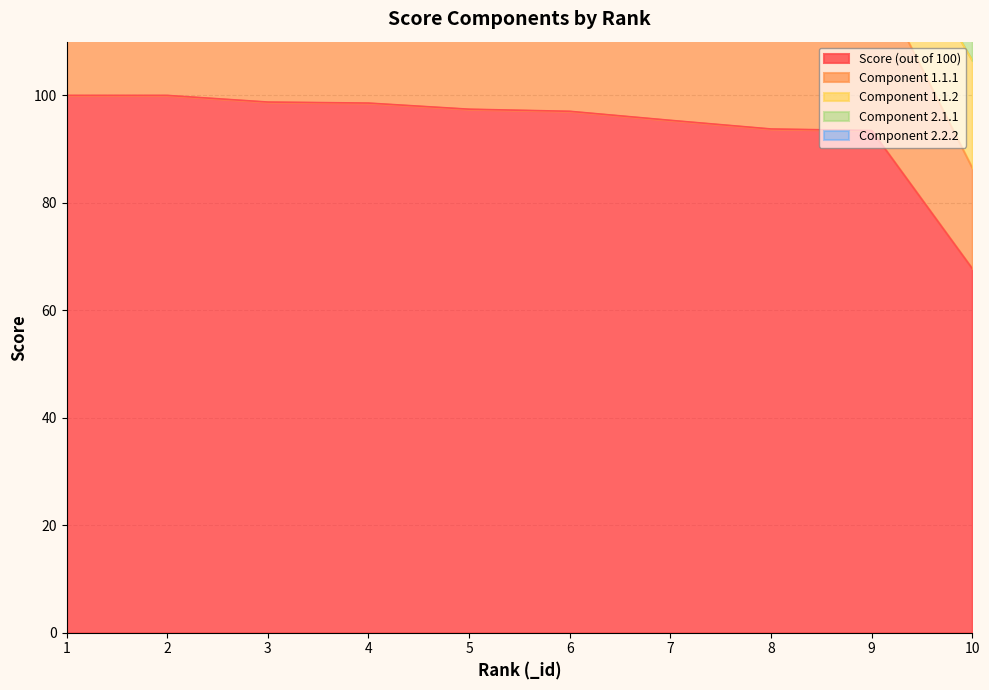

Where is Component 2.1.1 nearest to the value 15?

1